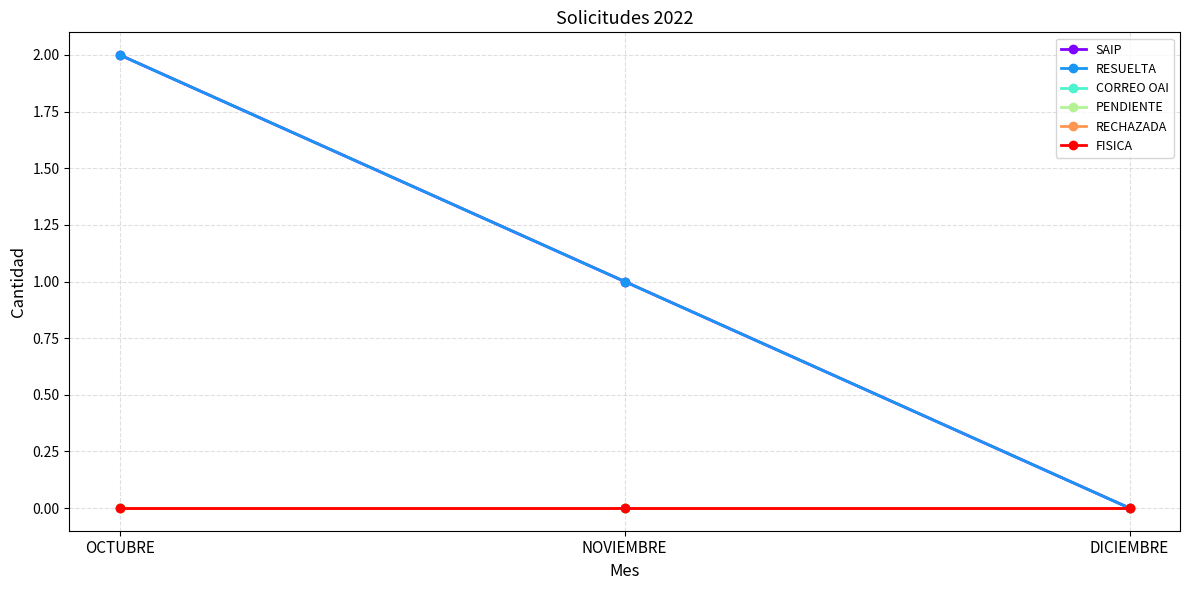

Is the value of RECHAZADA at NOVIEMBRE greater than the value of SAIP at OCTUBRE?

No